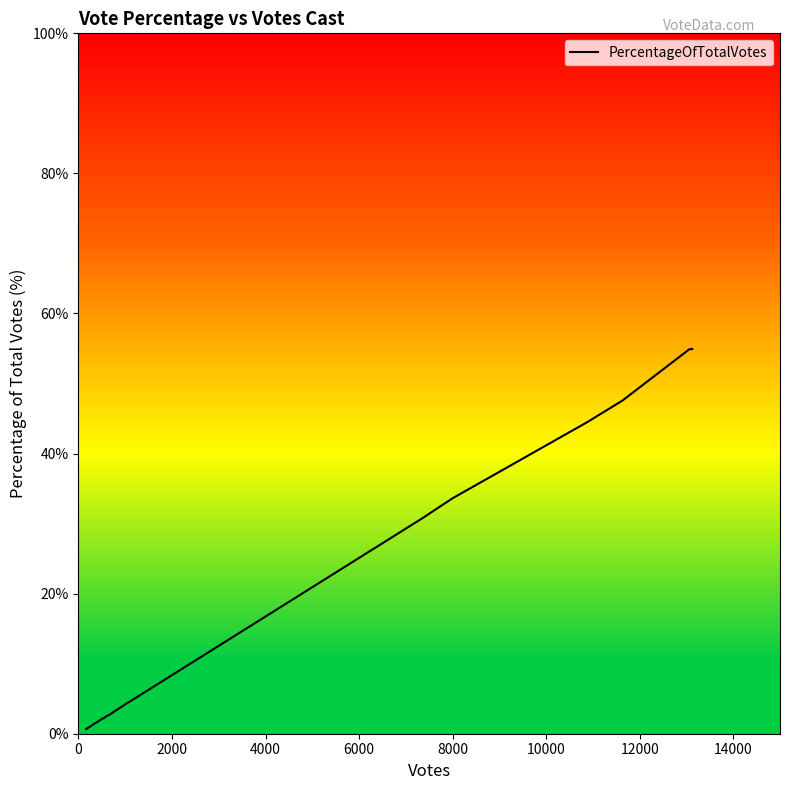

What is the difference between the maximum and minimum values?

54.2